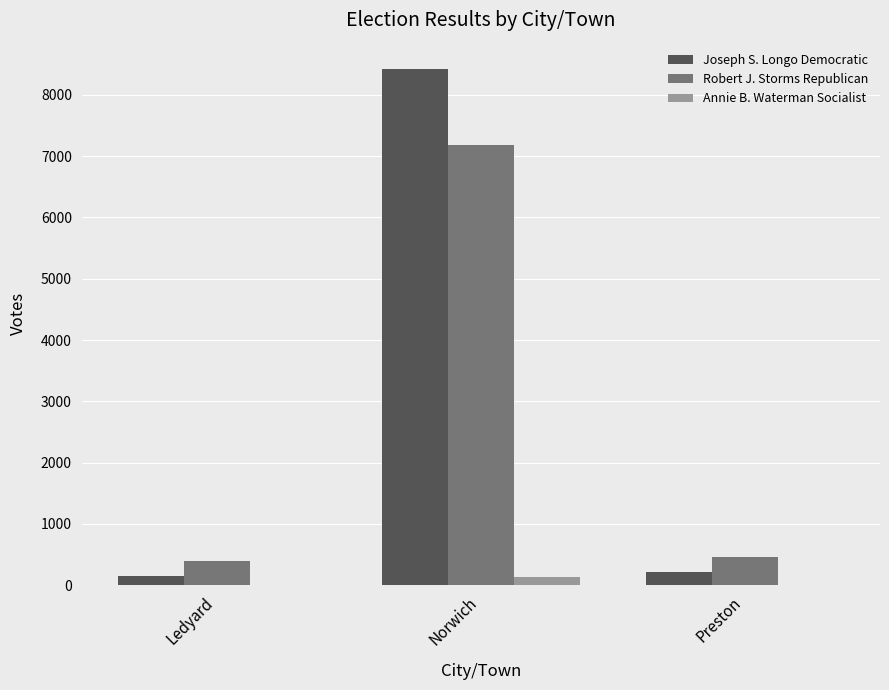

Which series changed the most between Ledyard and Norwich?

Joseph S. Longo Democratic